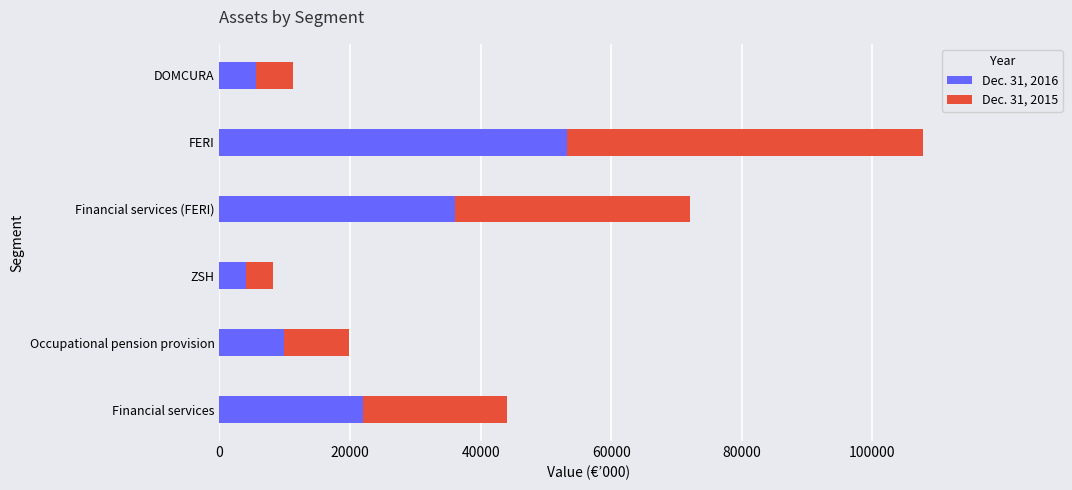

True or false: Dec. 31, 2016 has a value of 36452 at Financial services.

False